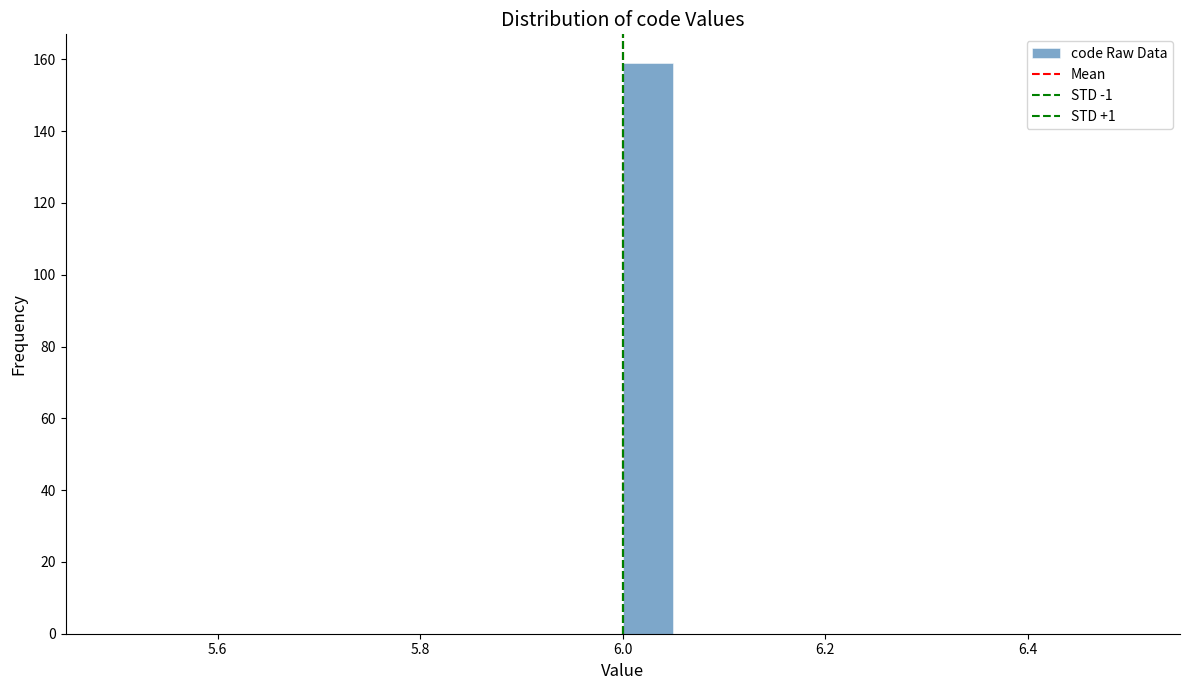

Read against the x-axis, roughly where is the centre of the tallest bar?

6.02